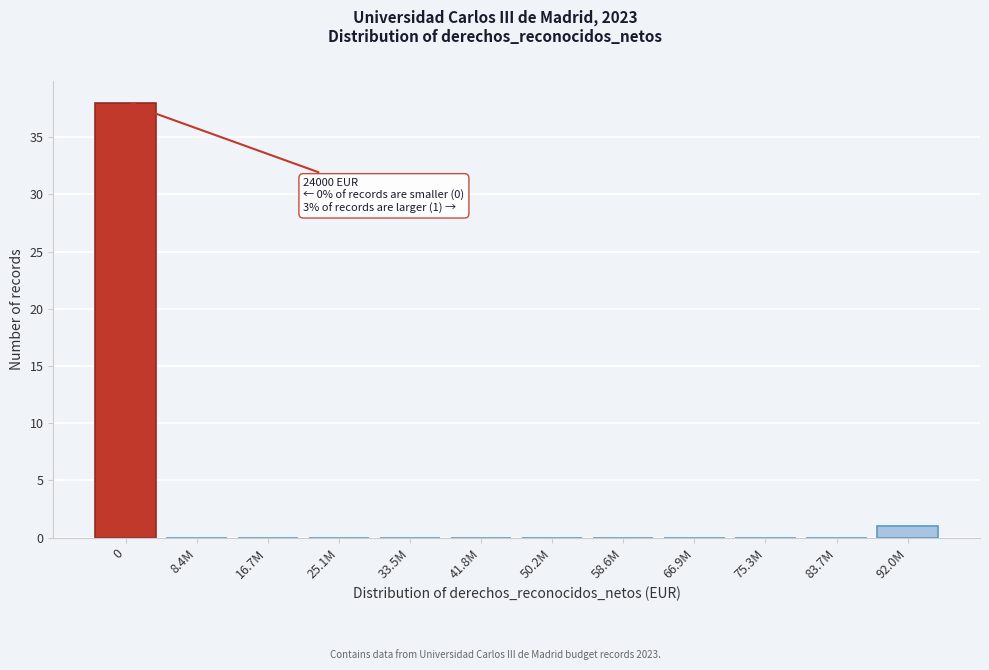

Reading left to right, extract all data points from this chart.

0=38	8.4M=0	16.7M=0	25.1M=0	33.5M=0	41.8M=0	50.2M=0	58.6M=0	66.9M=0	75.3M=0	83.7M=0	92.0M=1